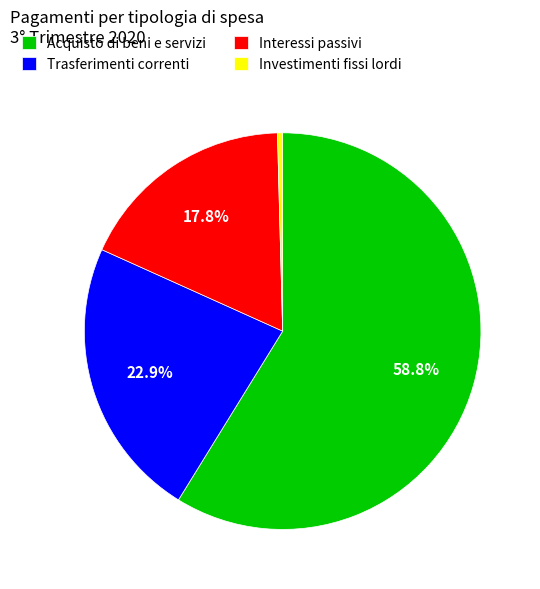

What is the smallest slice in the pie chart?

Investimenti fissi lordi